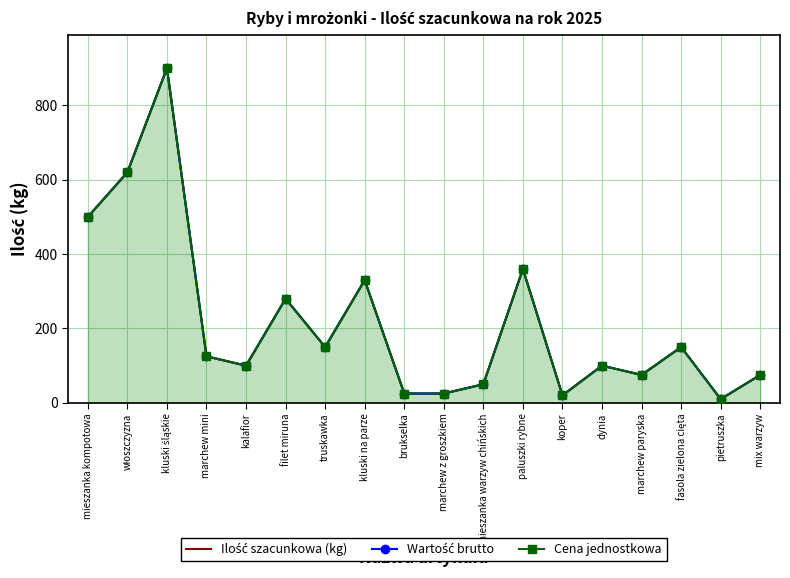

What is the value of the Wartość brutto point at the 1st from the left?

500